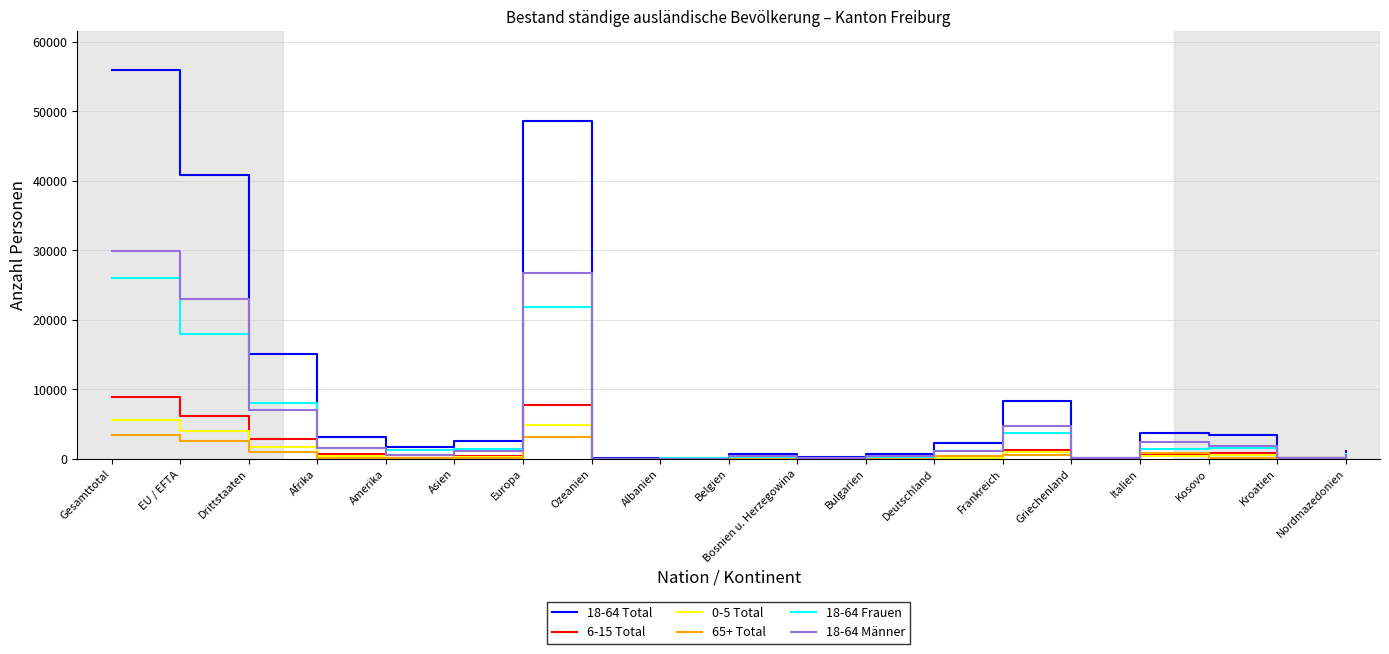

How many lines are shown in the chart?

6